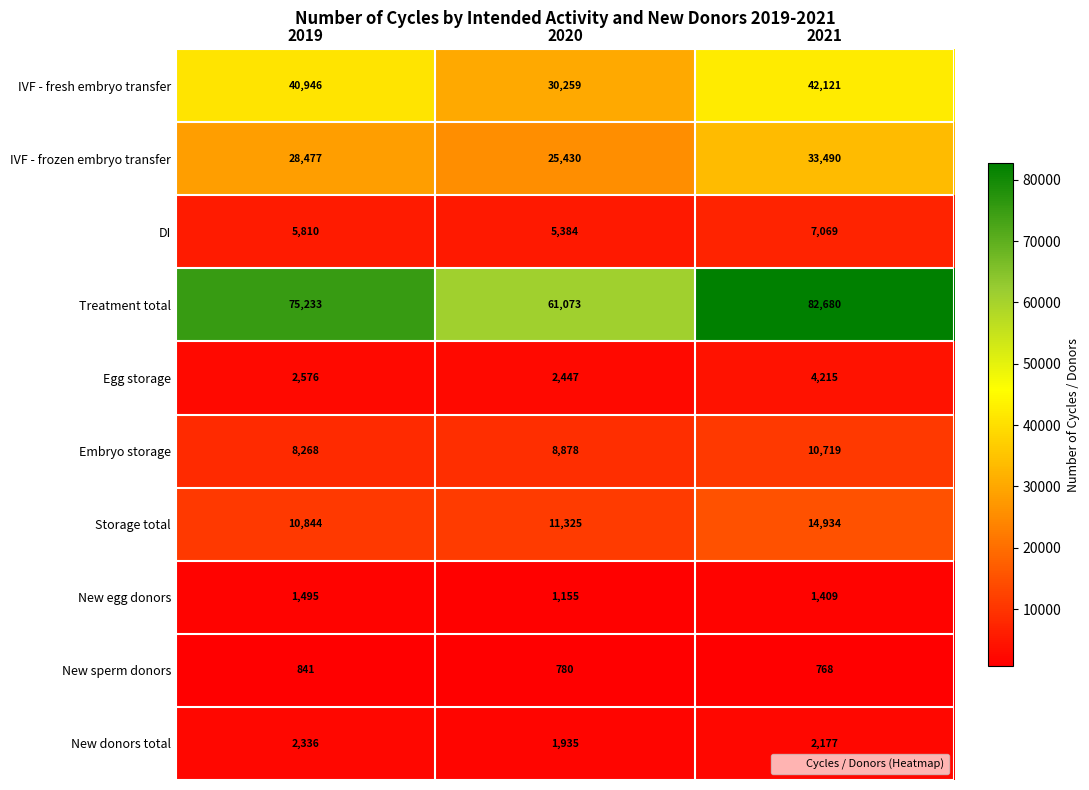

At which label is Storage total closest to 12889?

2020